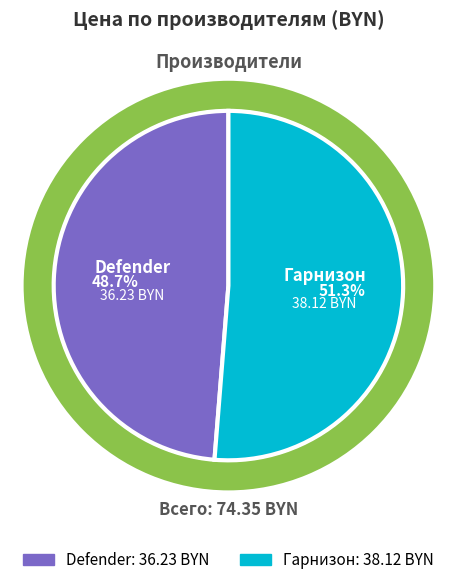

To the nearest percent, what percentage of the pie is Гарнизон?

51%